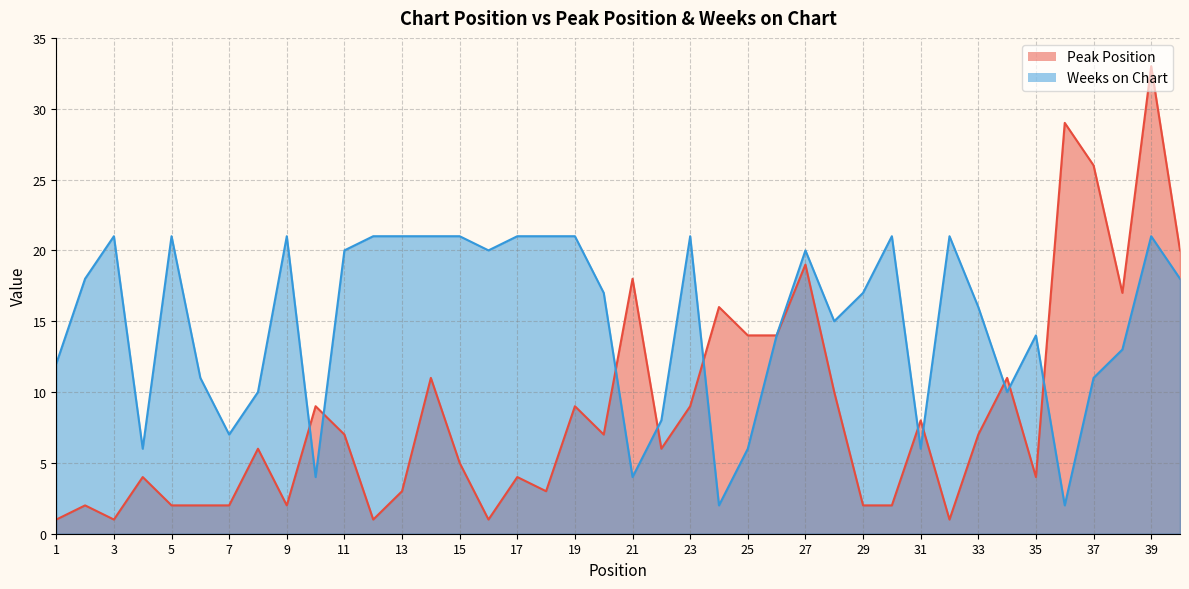

Which series has the widest spread of values?

Peak Position